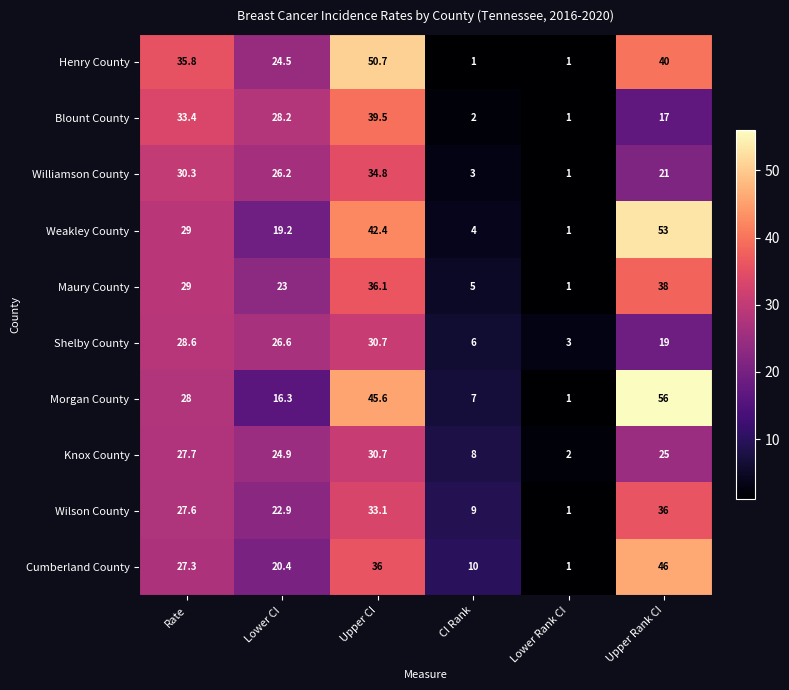

Which category has the highest value across all series?

Upper Rank CI